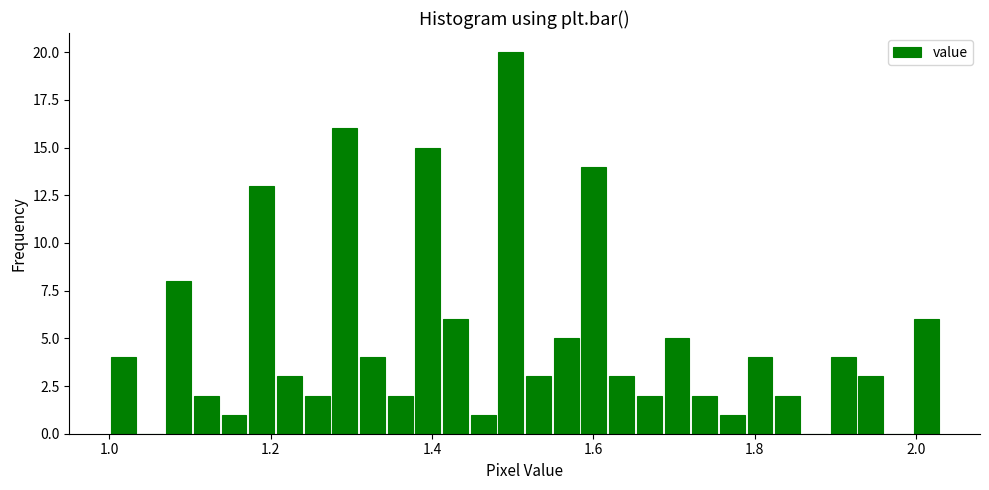

Read against the x-axis, roughly where is the centre of the tallest bar?

1.50